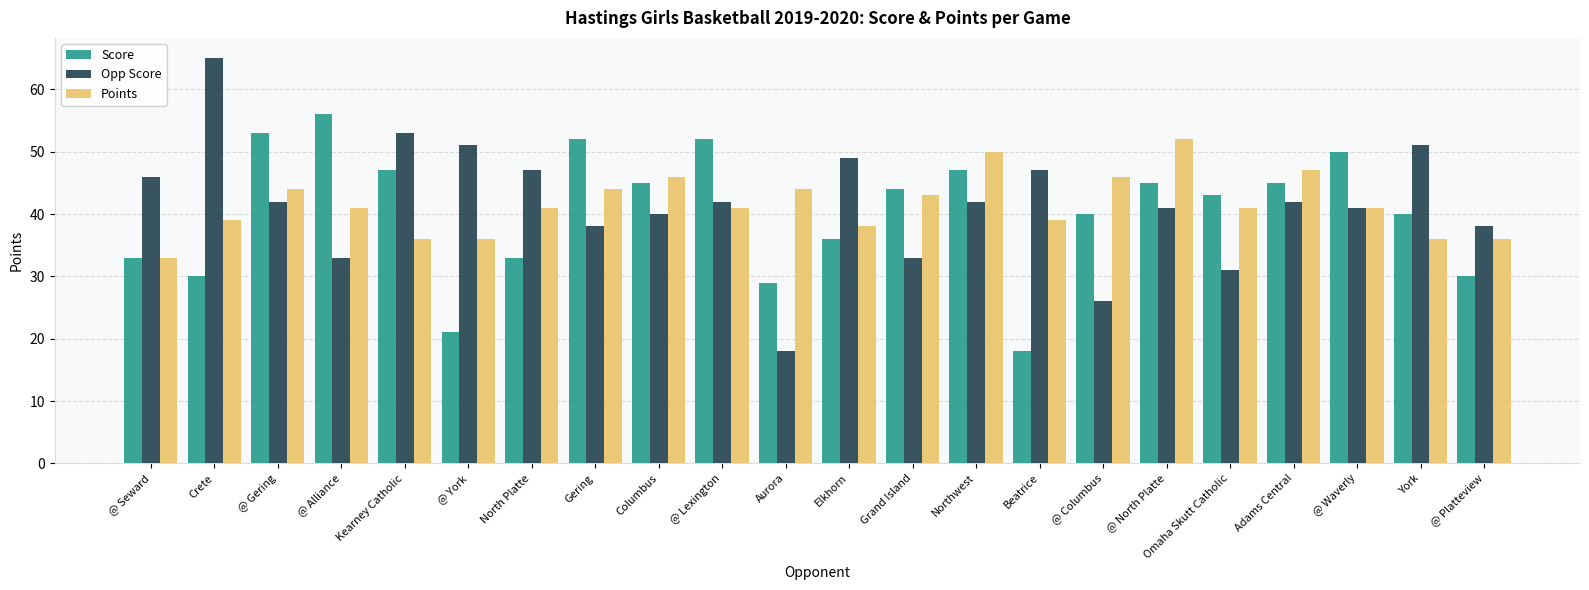

How many bars are there in each group?

3